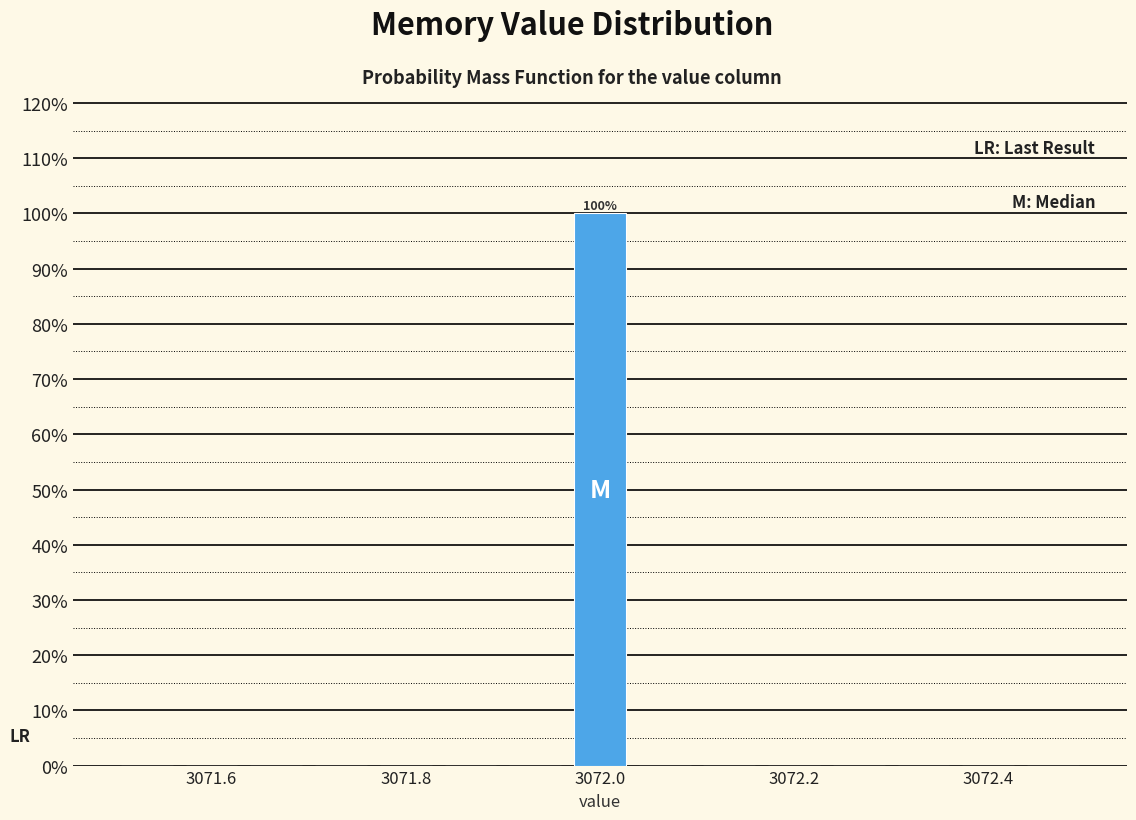

Read against the x-axis, roughly where is the centre of the tallest bar?

3072.00